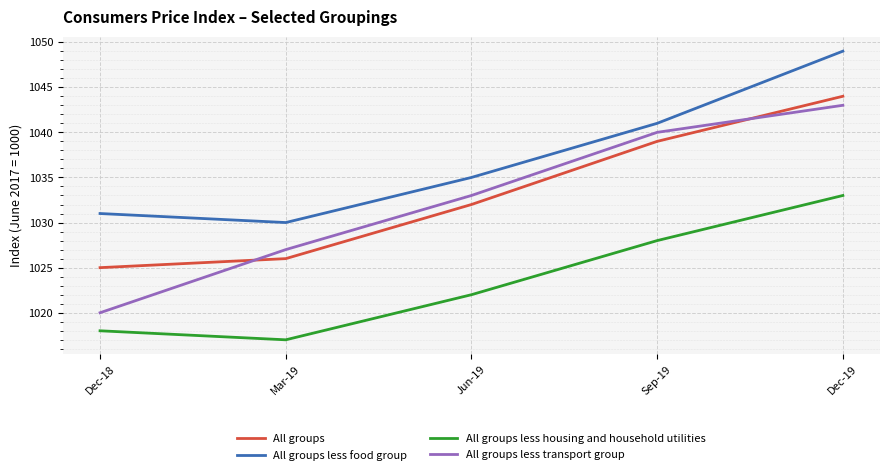

Which series has the largest total across all categories?

All groups less food group